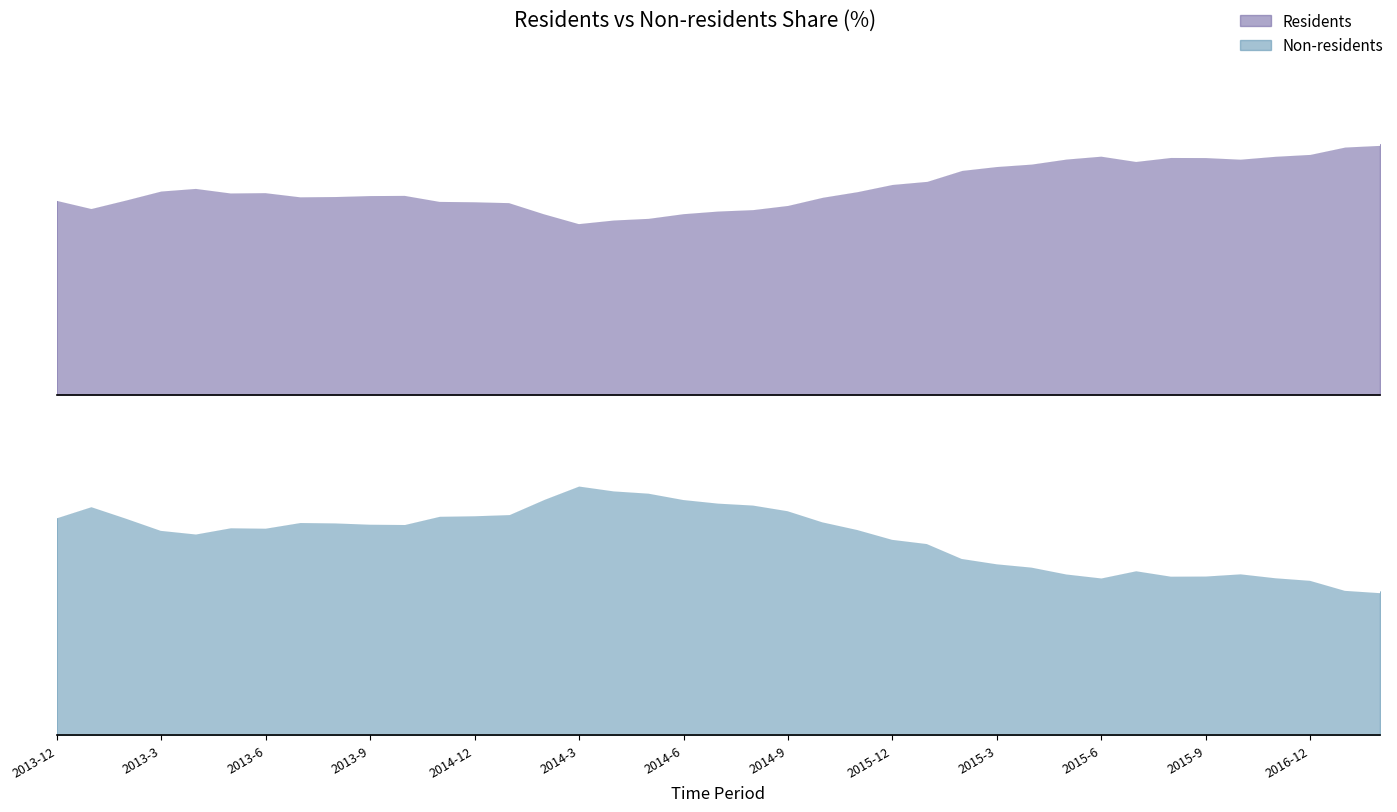

The value of Non-residents at 2014-3 is 30.5. True or false?

False